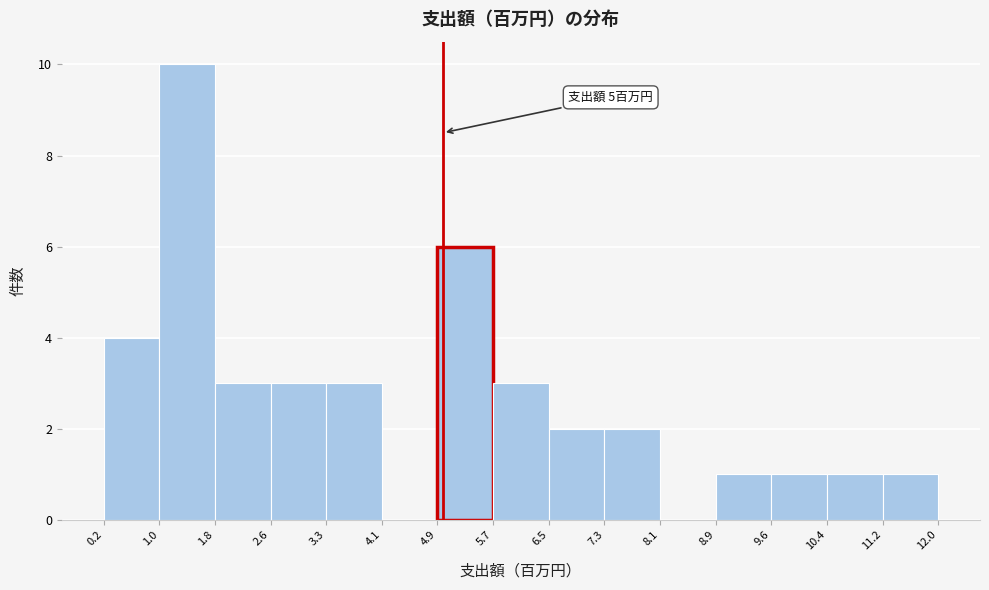

Over which range of the x-axis is the bar tallest?

1.0 to 1.8